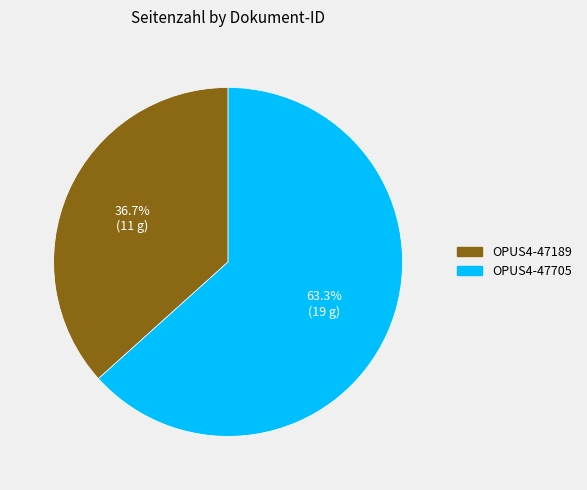

To the nearest percent, what is the difference between the largest and smallest slice percentages?

27%